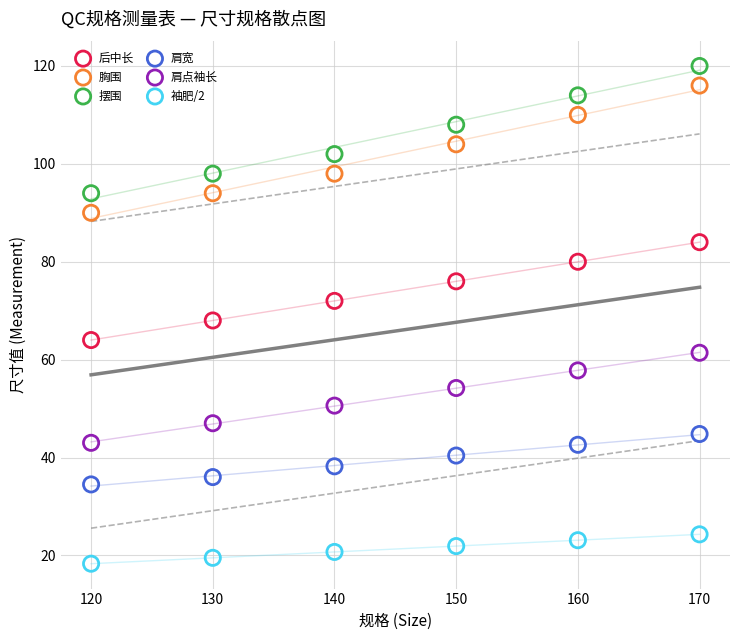

Which series reaches the minimum Y coordinate?

袖肥/2